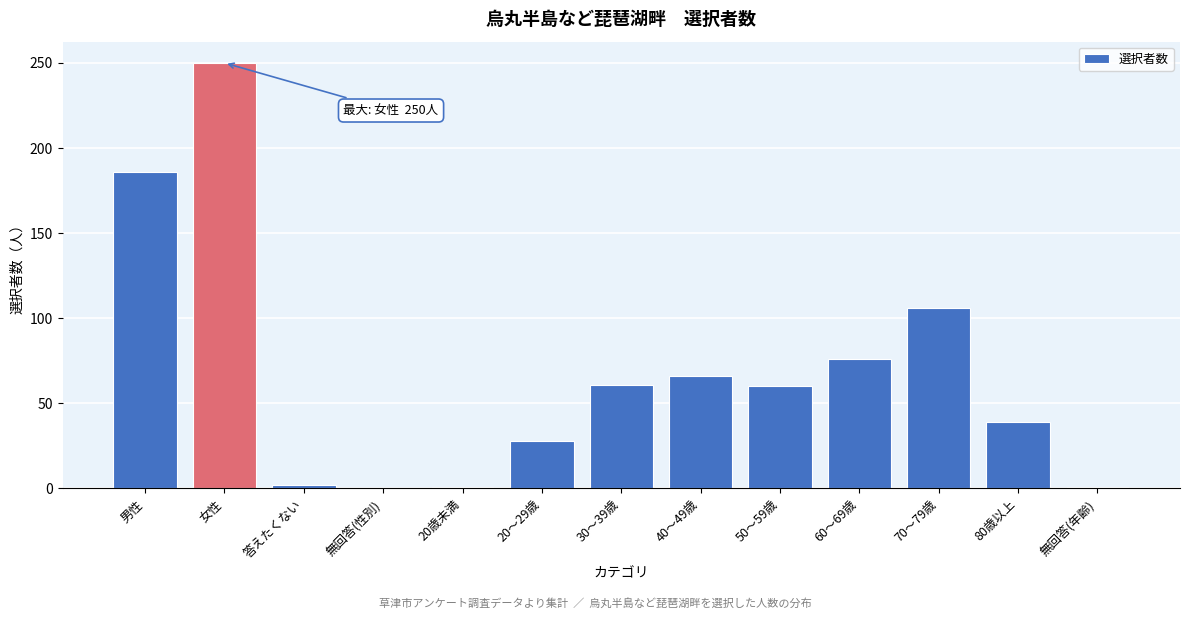

What is the change in value from 20～29歳 to 50～59歳?

+32